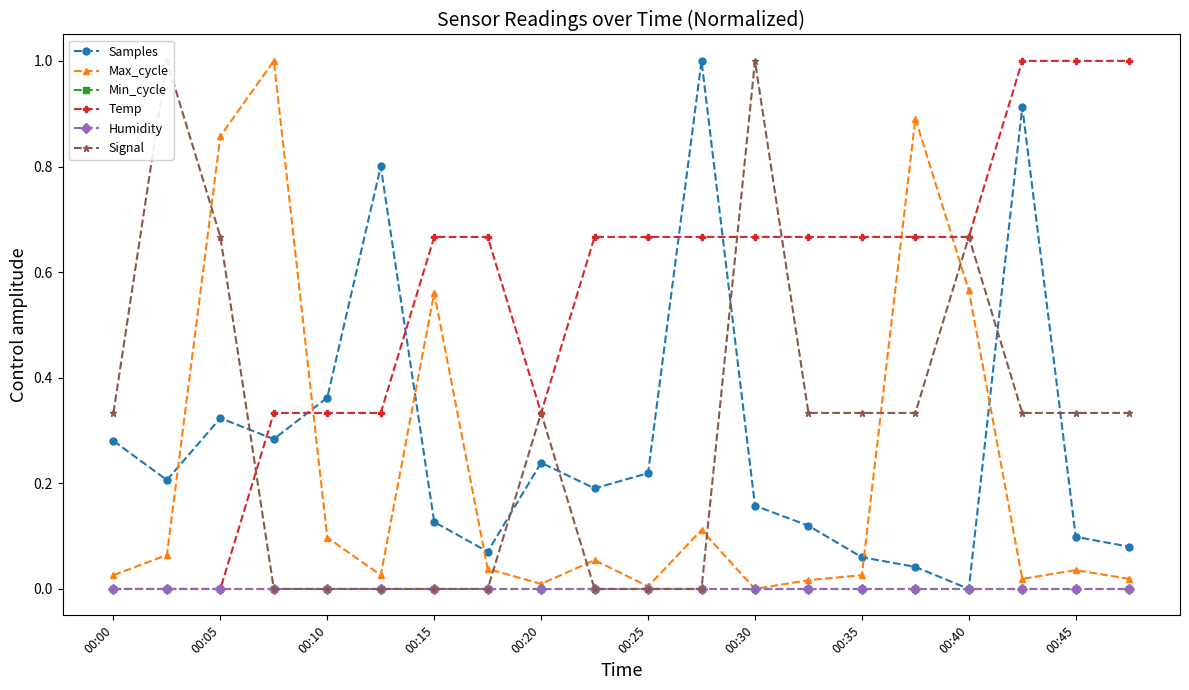

Where is the first local maximum for Samples?

00:05